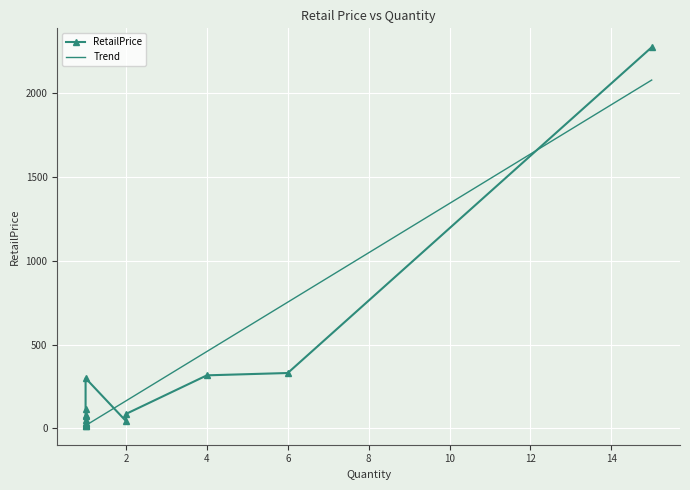

Reading left to right, transcribe all the data shown in this chart.

RetailPrice: 14.8	15.0	19.8	19.9	28.9	29.9	50.0	74.0	80.0	118.0	299.0	42.9	85.8	316.0	329.9	2274.0
Trend: 16.5	16.5	16.5	16.5	16.5	16.5	16.5	16.5	16.5	16.5	16.5	163.7	163.7	458.3	752.8	2078.3